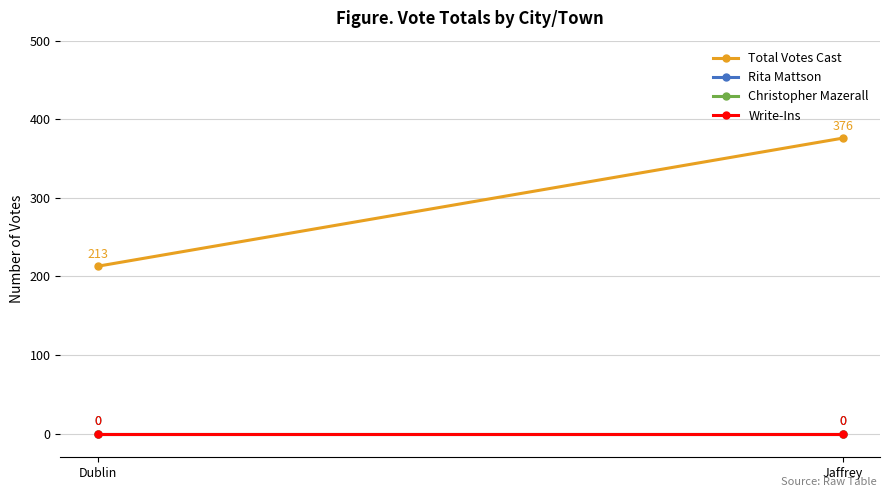

Reading right to left, transcribe all the data shown in this chart.

Total Votes Cast: Jaffrey=376	Dublin=213
Rita Mattson: Jaffrey=0	Dublin=0
Christopher Mazerall: Jaffrey=0	Dublin=0
Write-Ins: Jaffrey=0	Dublin=0